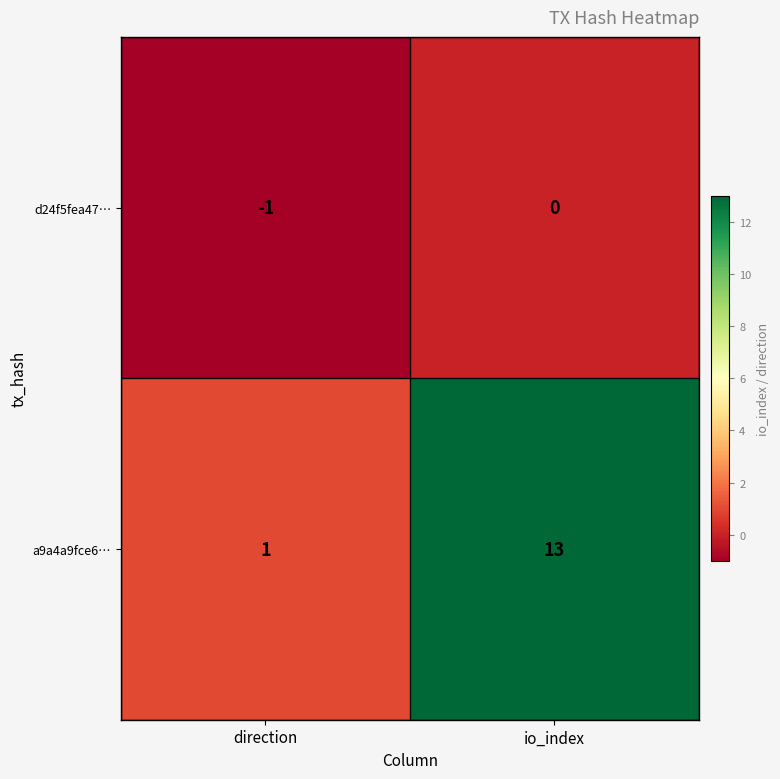

At io_index, list the series in order from largest to smallest.

a9a4a9fce6…, d24f5fea47…